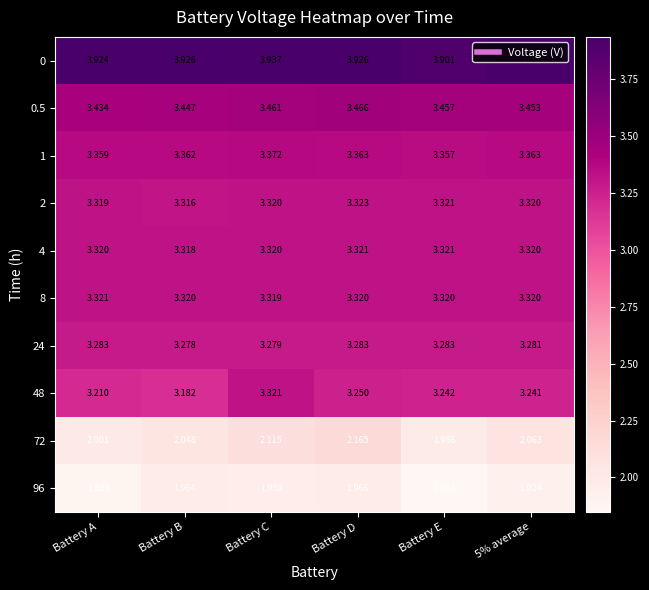

At which category is the sum across all series the highest?

Battery C